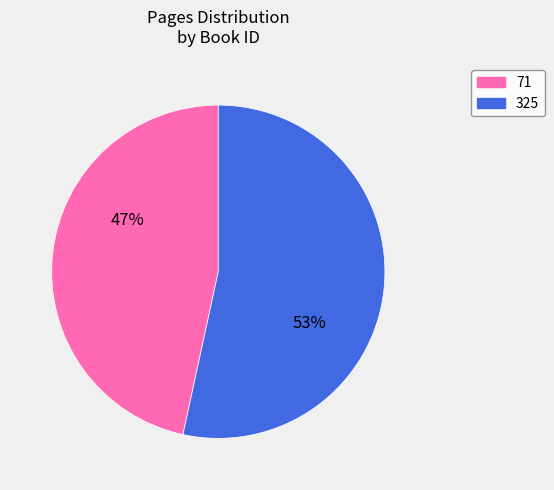

How many slices are in this pie chart?

2